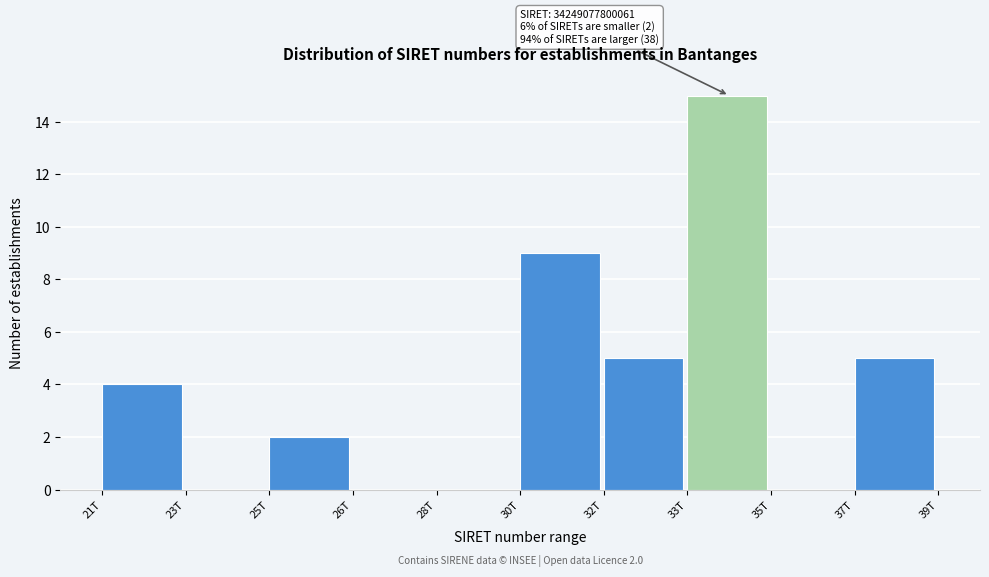

Reading right to left, transcribe all the data shown in this chart.

37T=5	35T=0	33T=15	32T=5	30T=9	28T=0	26T=0	25T=2	23T=0	21T=4